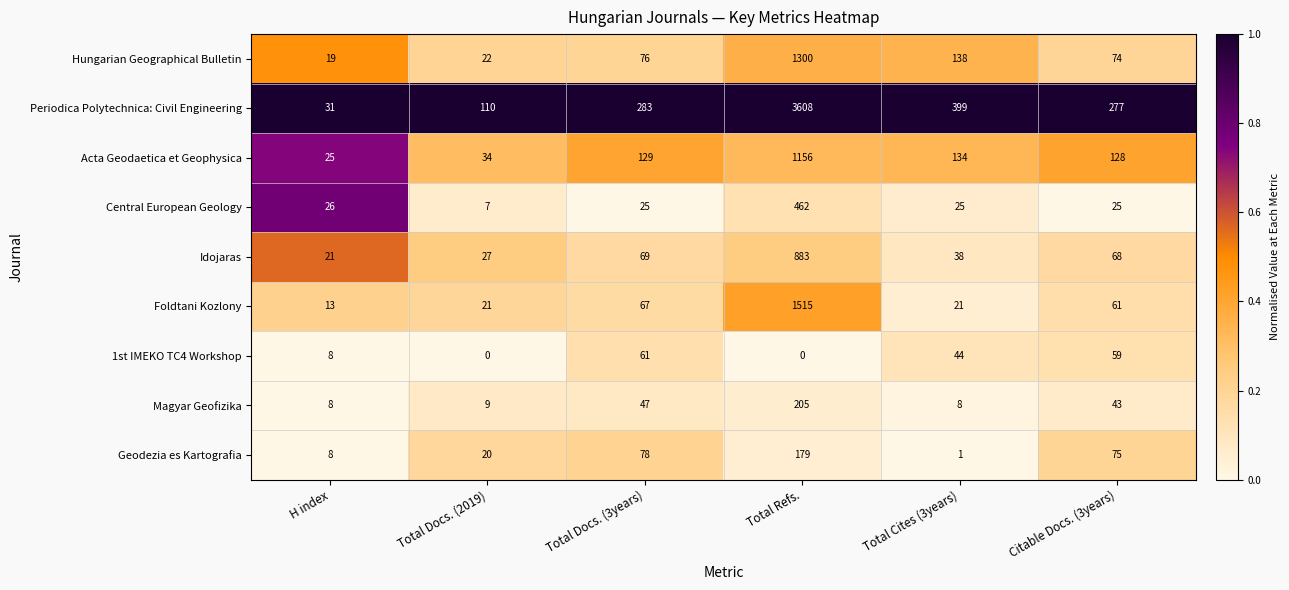

What is the total value across all series at Total Cites (3years)?

808